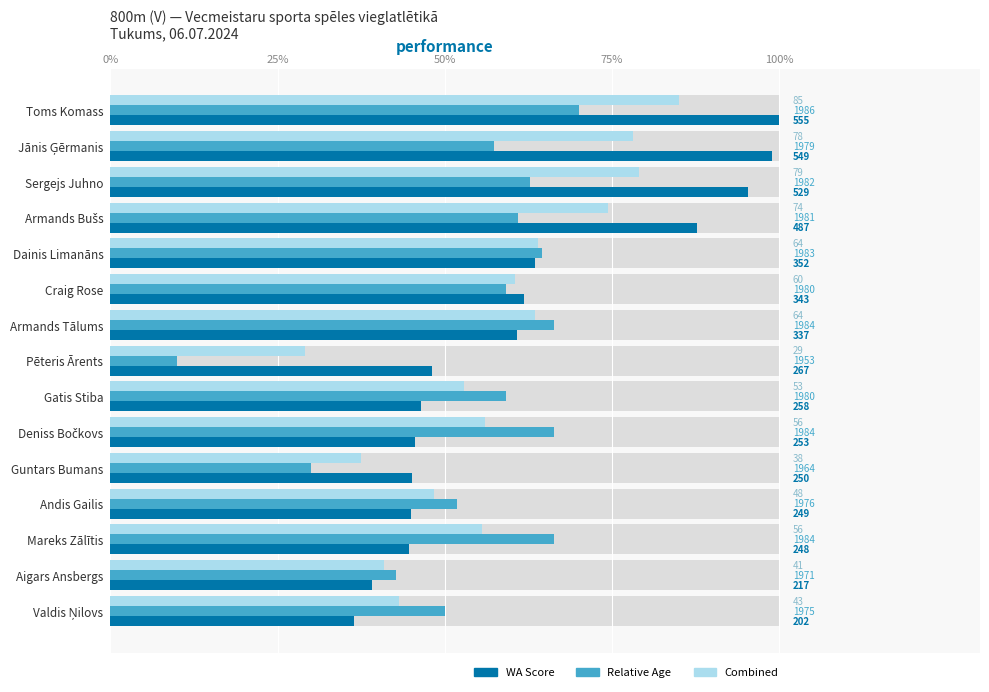

How many bars are there in each group?

3